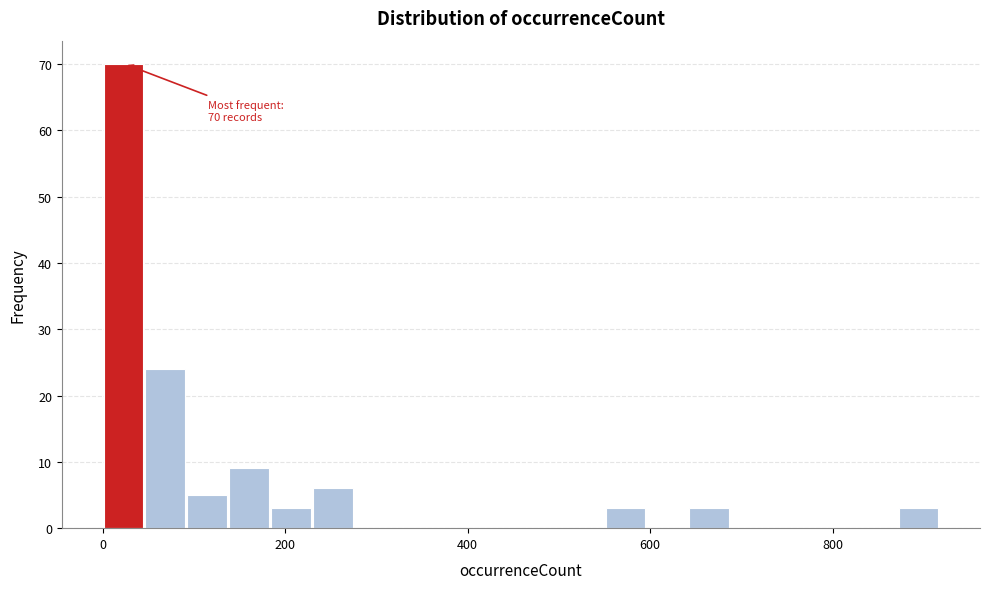

Read against the x-axis, roughly where is the centre of the tallest bar?

20